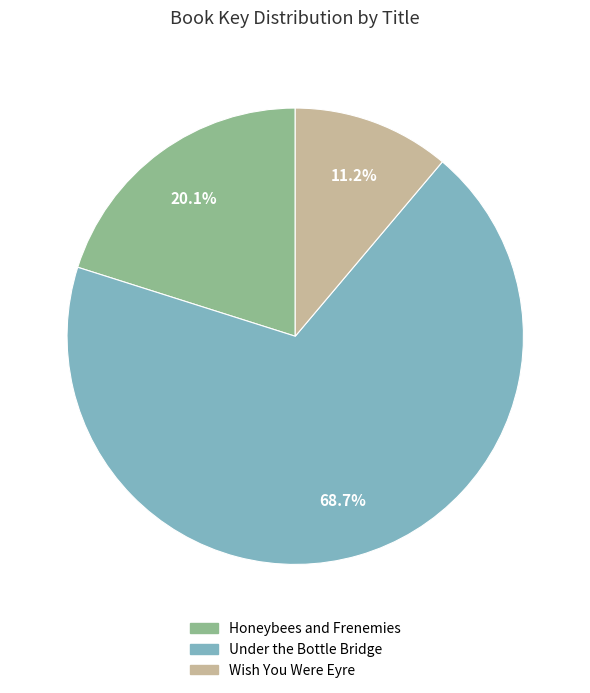

Is there a majority slice in this chart?

Yes